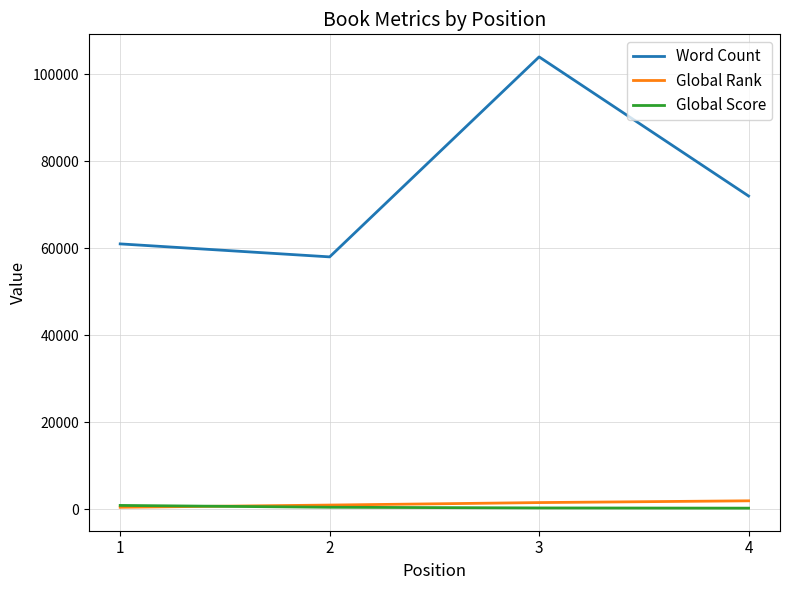

What are all the series names shown in the legend?

Word Count, Global Rank, Global Score